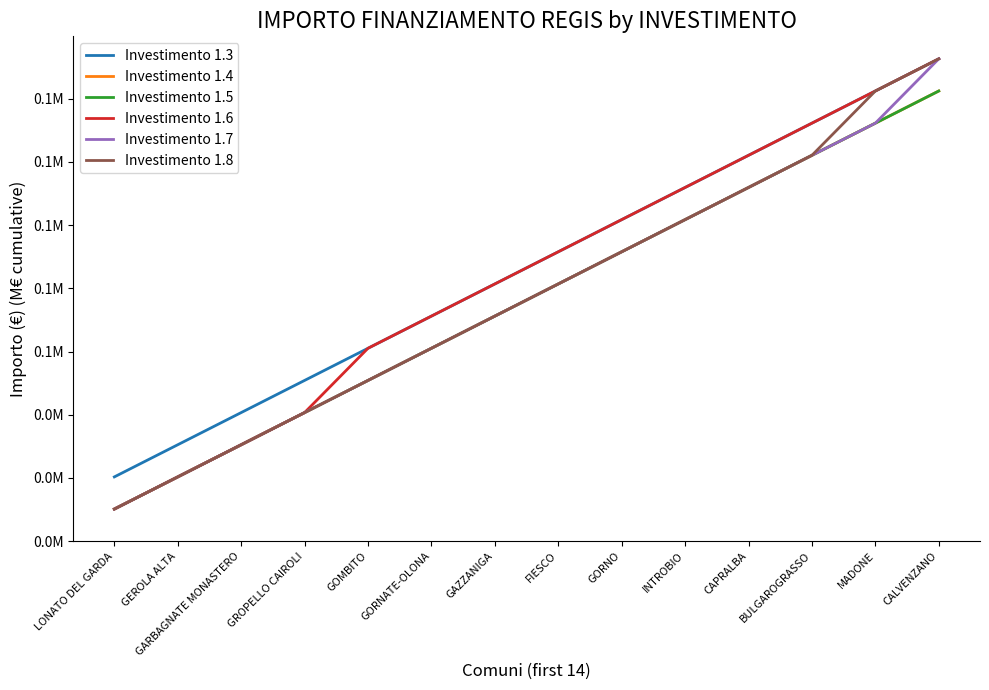

Is this an area chart (filled region under the line)?

No